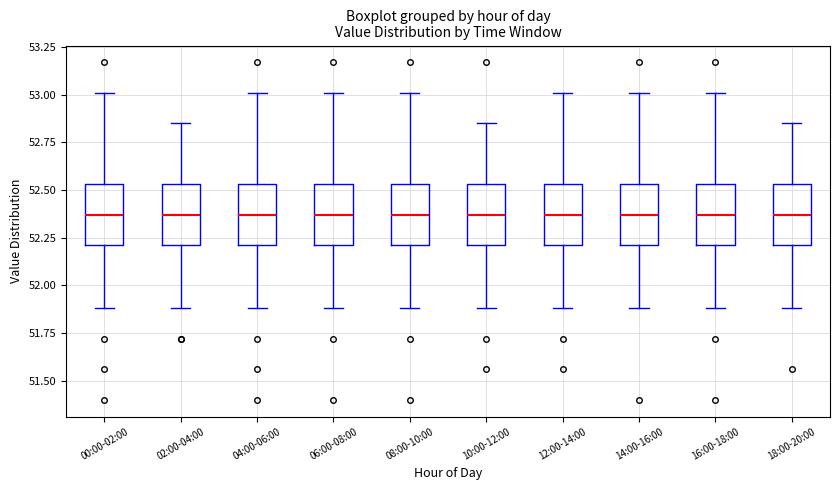

Where is the upper edge of the box for 10:00-12:00 on the y-axis? The values are not printed on the chart, so give them approximately, as read against the axis.

52.55